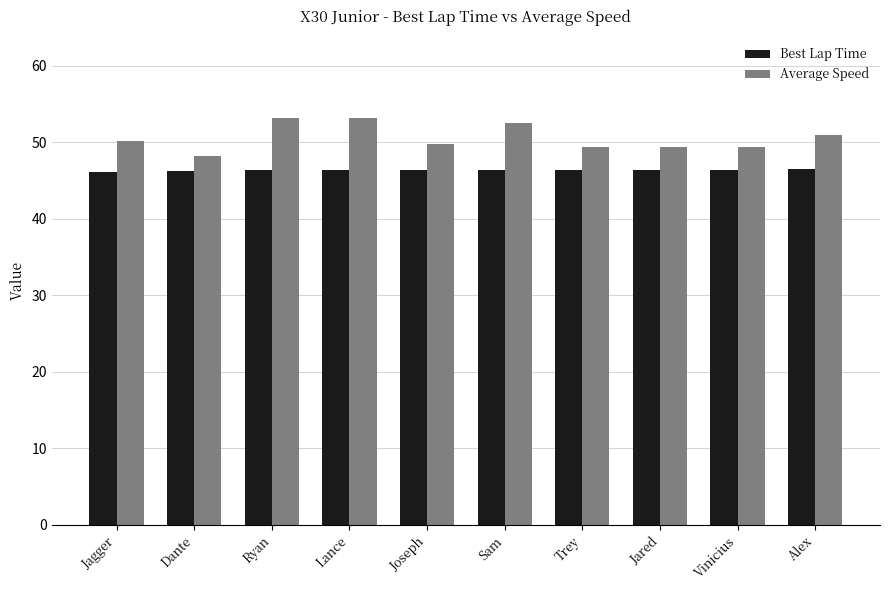

What is the highest value of the Best Lap Time series?

46.5